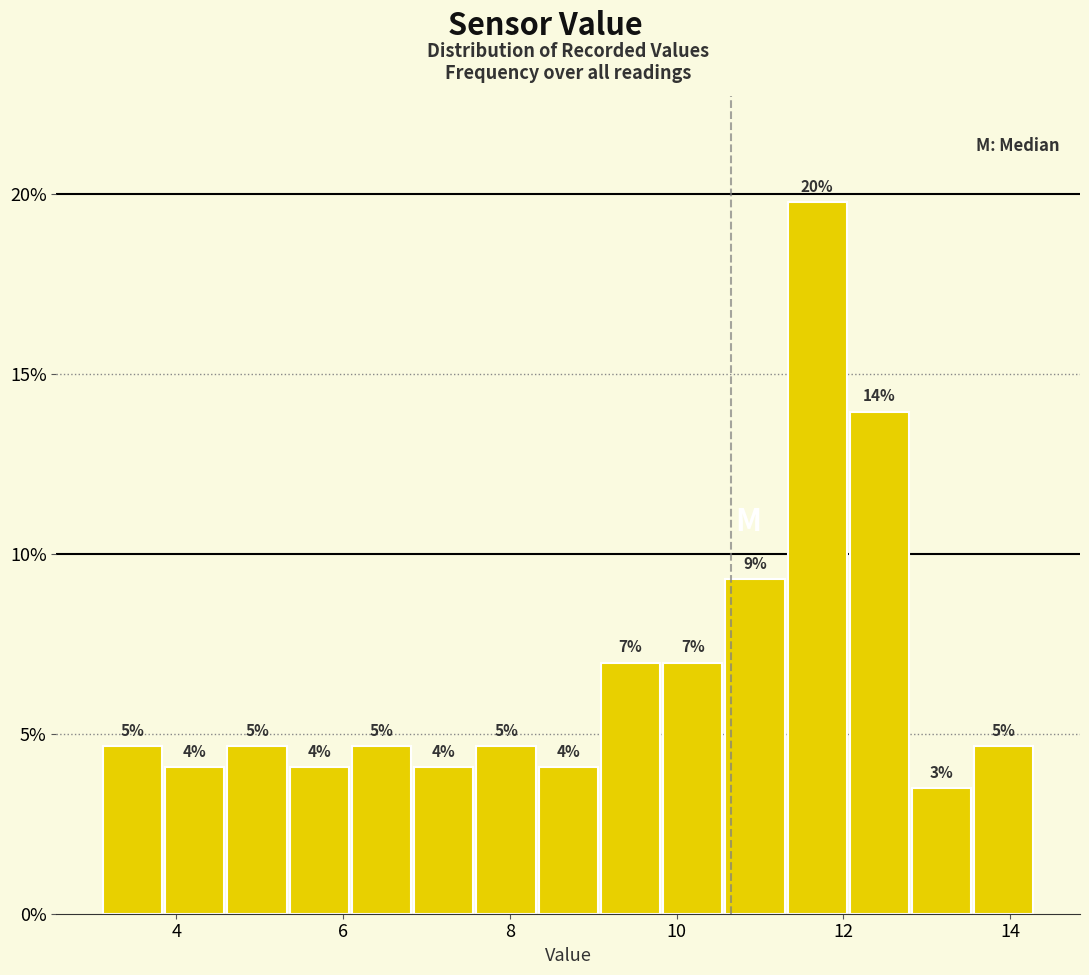

Read against the x-axis, roughly where is the centre of the tallest bar?

11.6